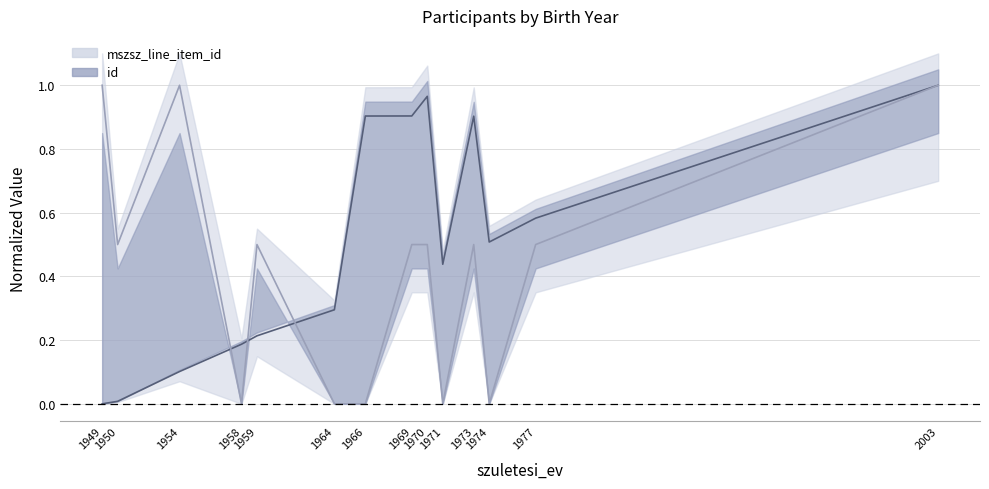

How many values in the id series exceed 0?

13